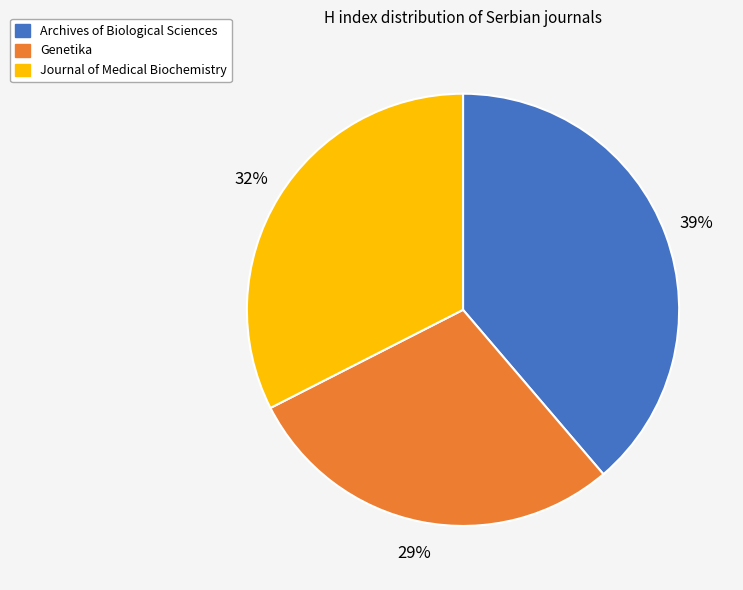

What is the largest slice in the pie chart?

Archives of Biological Sciences